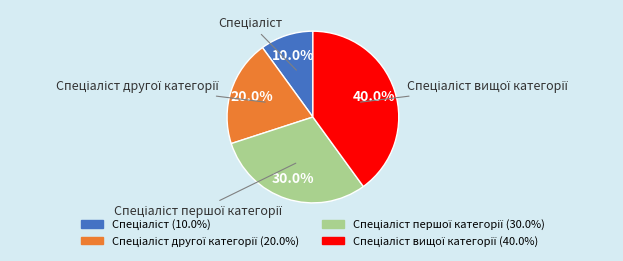

How many segments does this pie chart have?

4